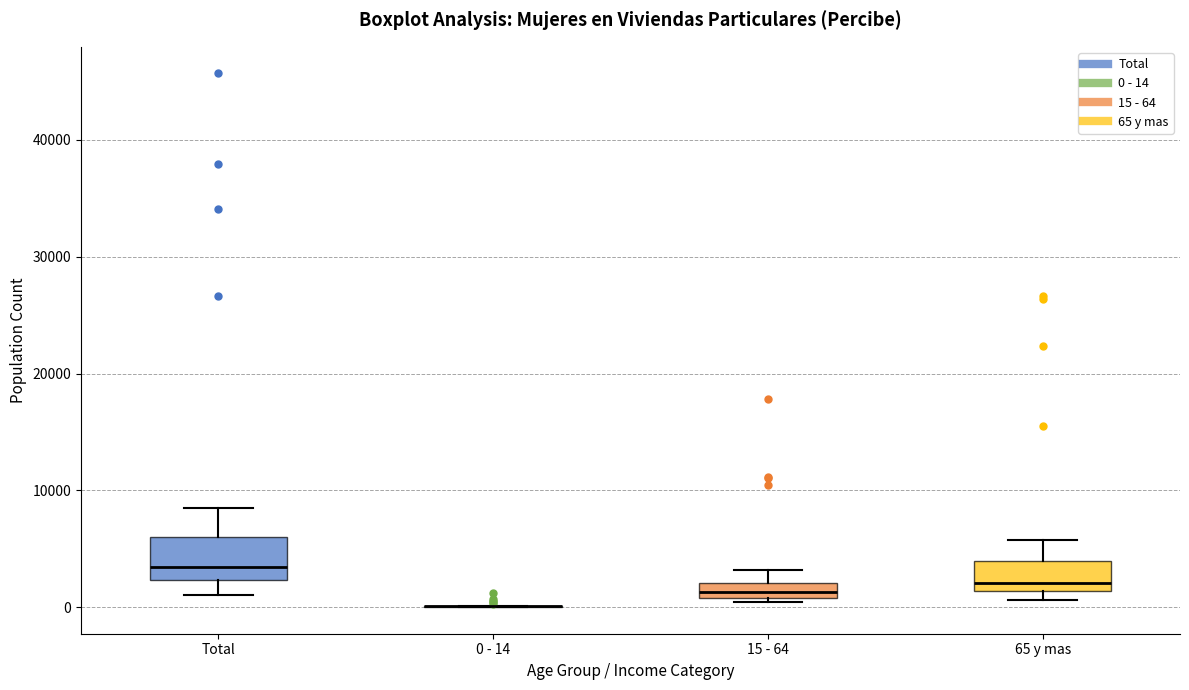

Which box is the tallest, from its lower edge to its upper edge?

Total